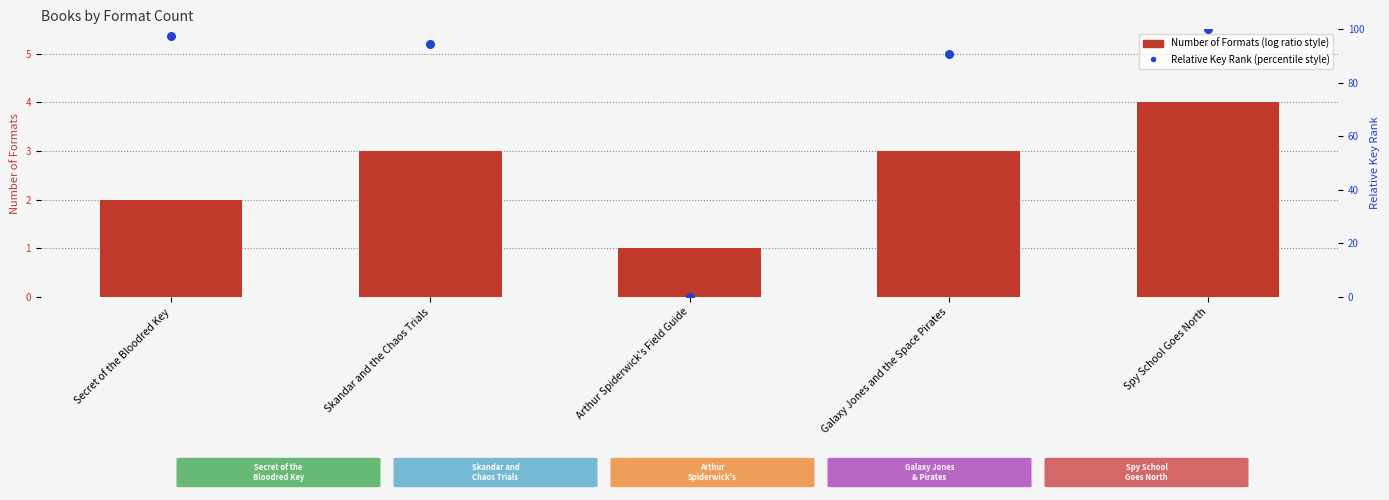

What is the total value across all series at Spy School Goes North?

104.0